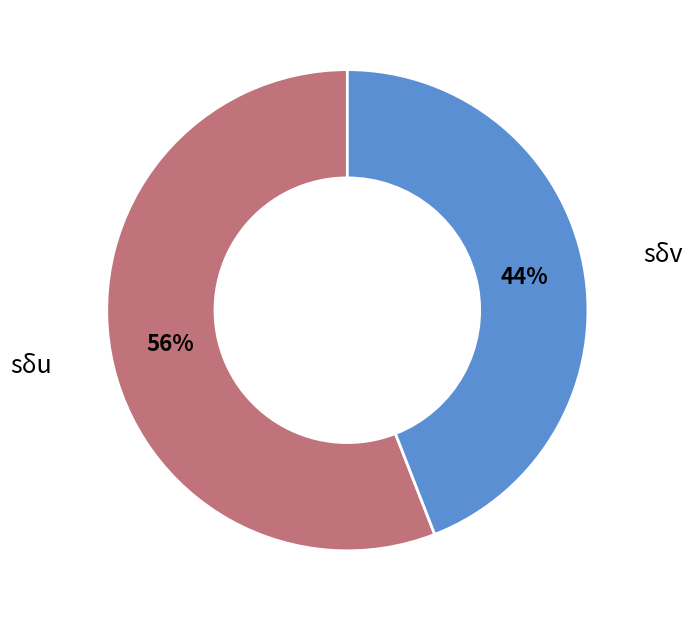

Approximately how many times larger is the value at sδv compared to sδu?

0.8